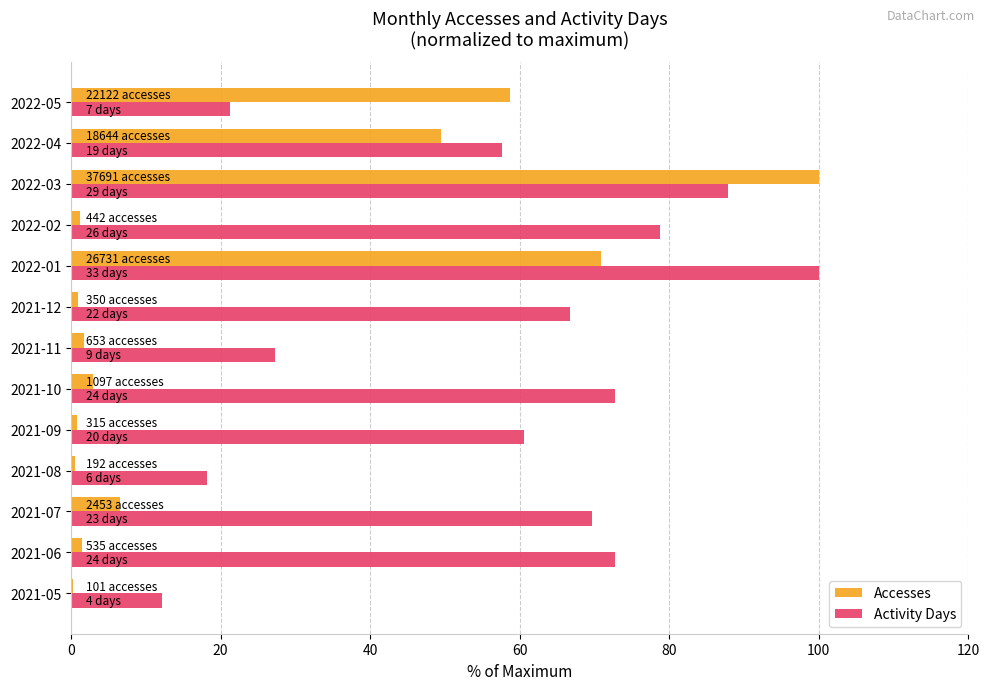

True or false: Accesses has a value of 11.4 at 2021-07.

False